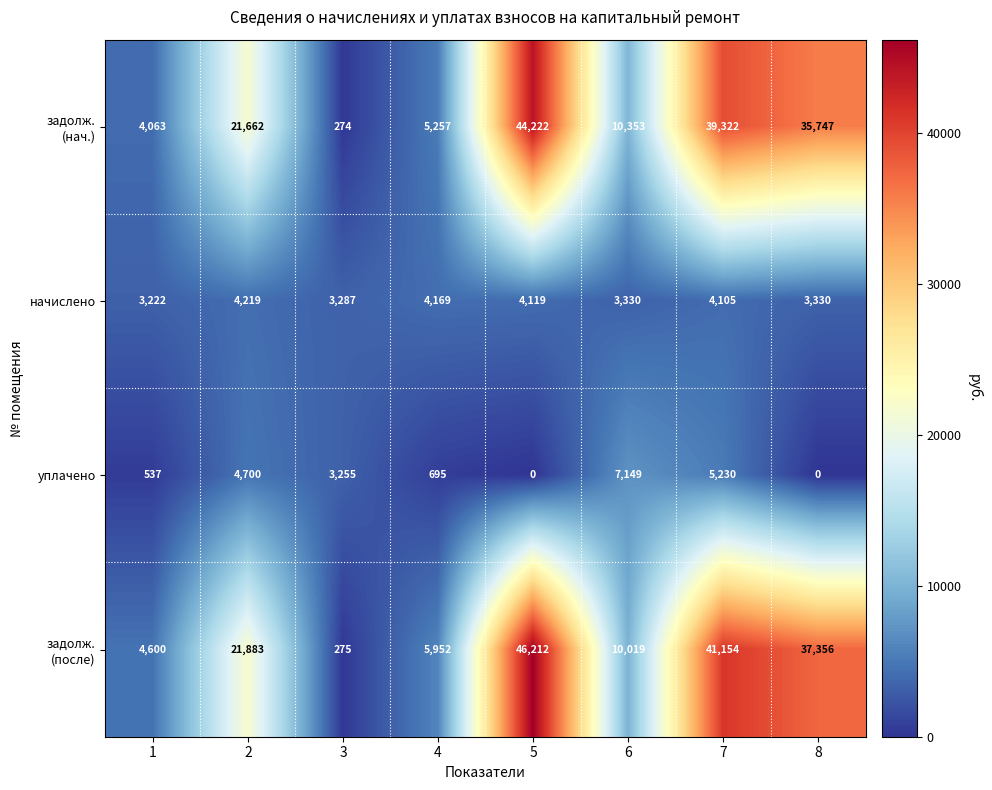

How many distinct data groups are displayed?

4